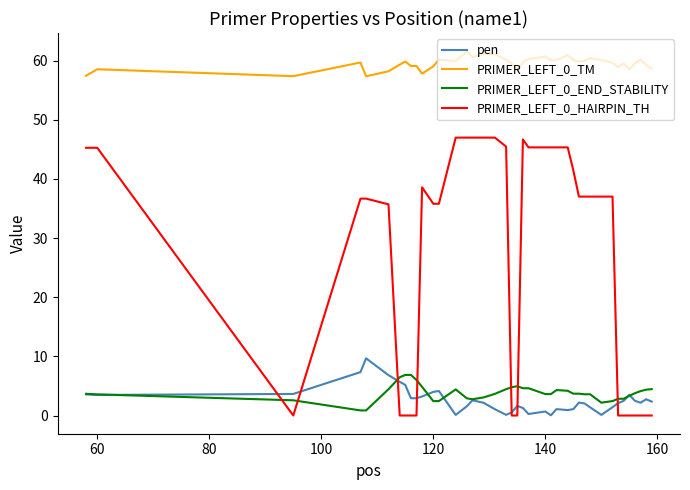

True or false: PRIMER_LEFT_0_HAIRPIN_TH has more than 0 points higher than both neighbors.

True